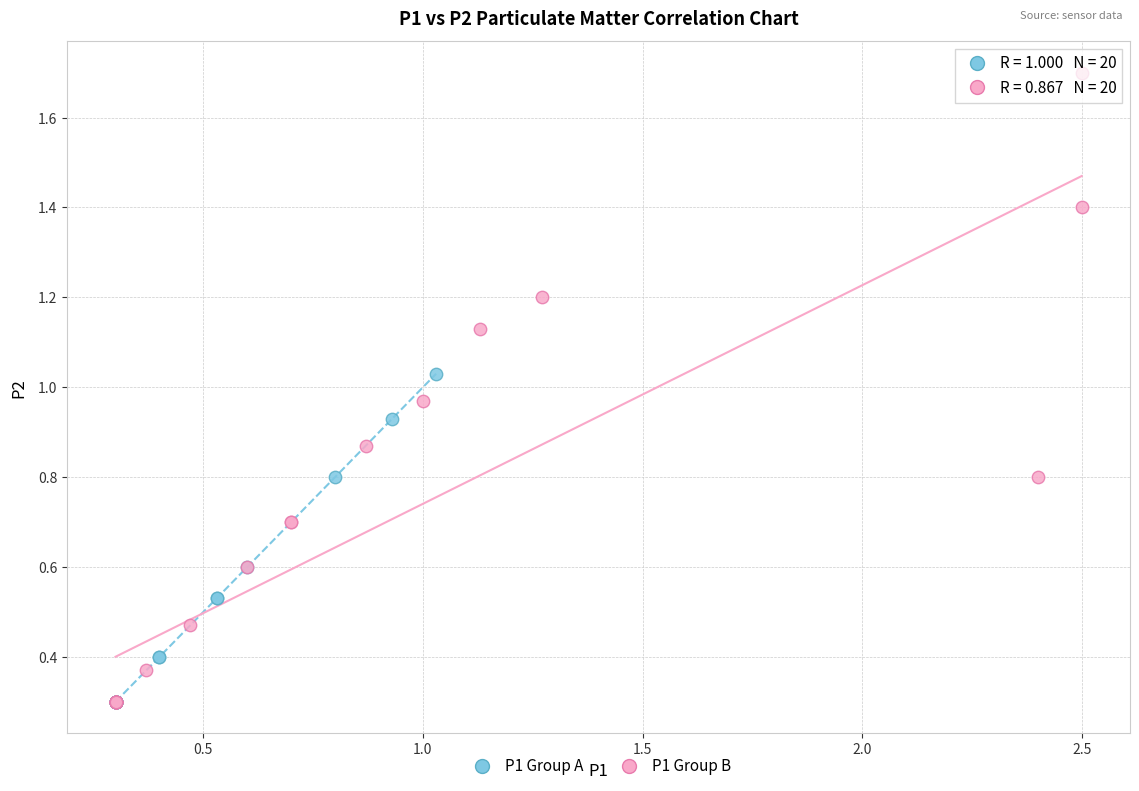

Which series has the widest spread of Y values?

P1 Group B